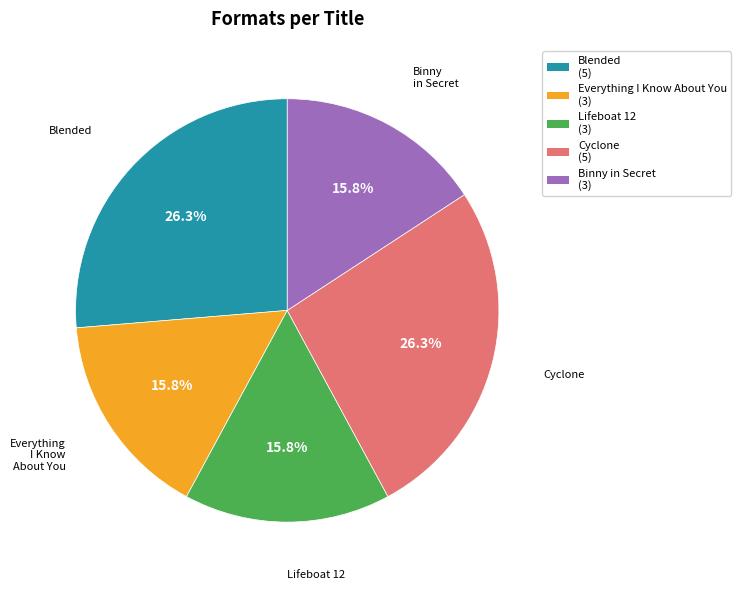

How many slices are in this pie chart?

5